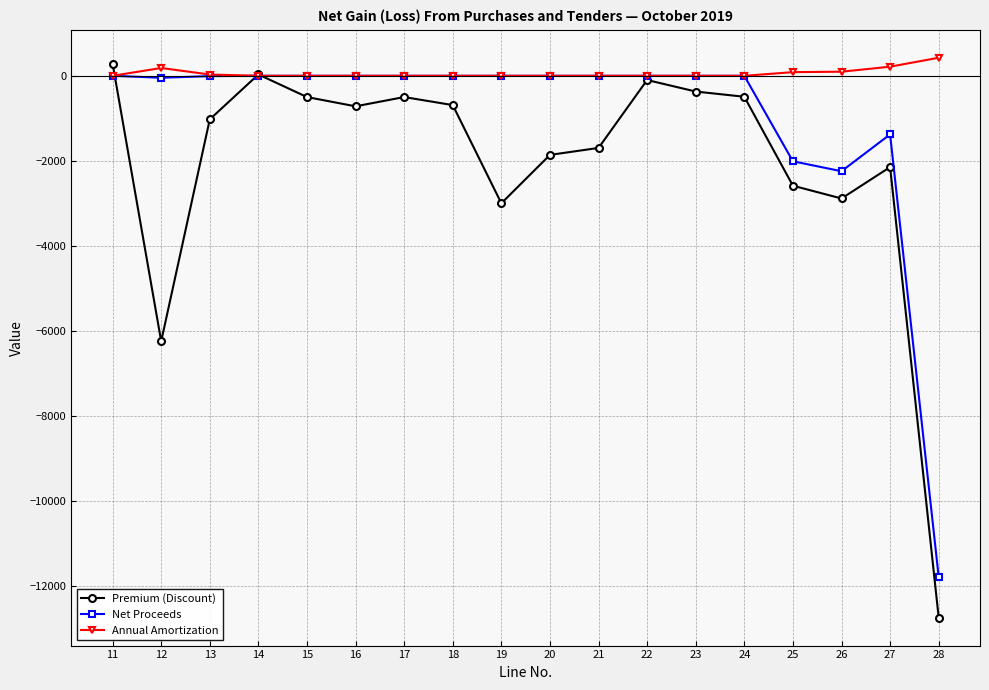

What is the sum of all Net Proceeds values?

-17481.6